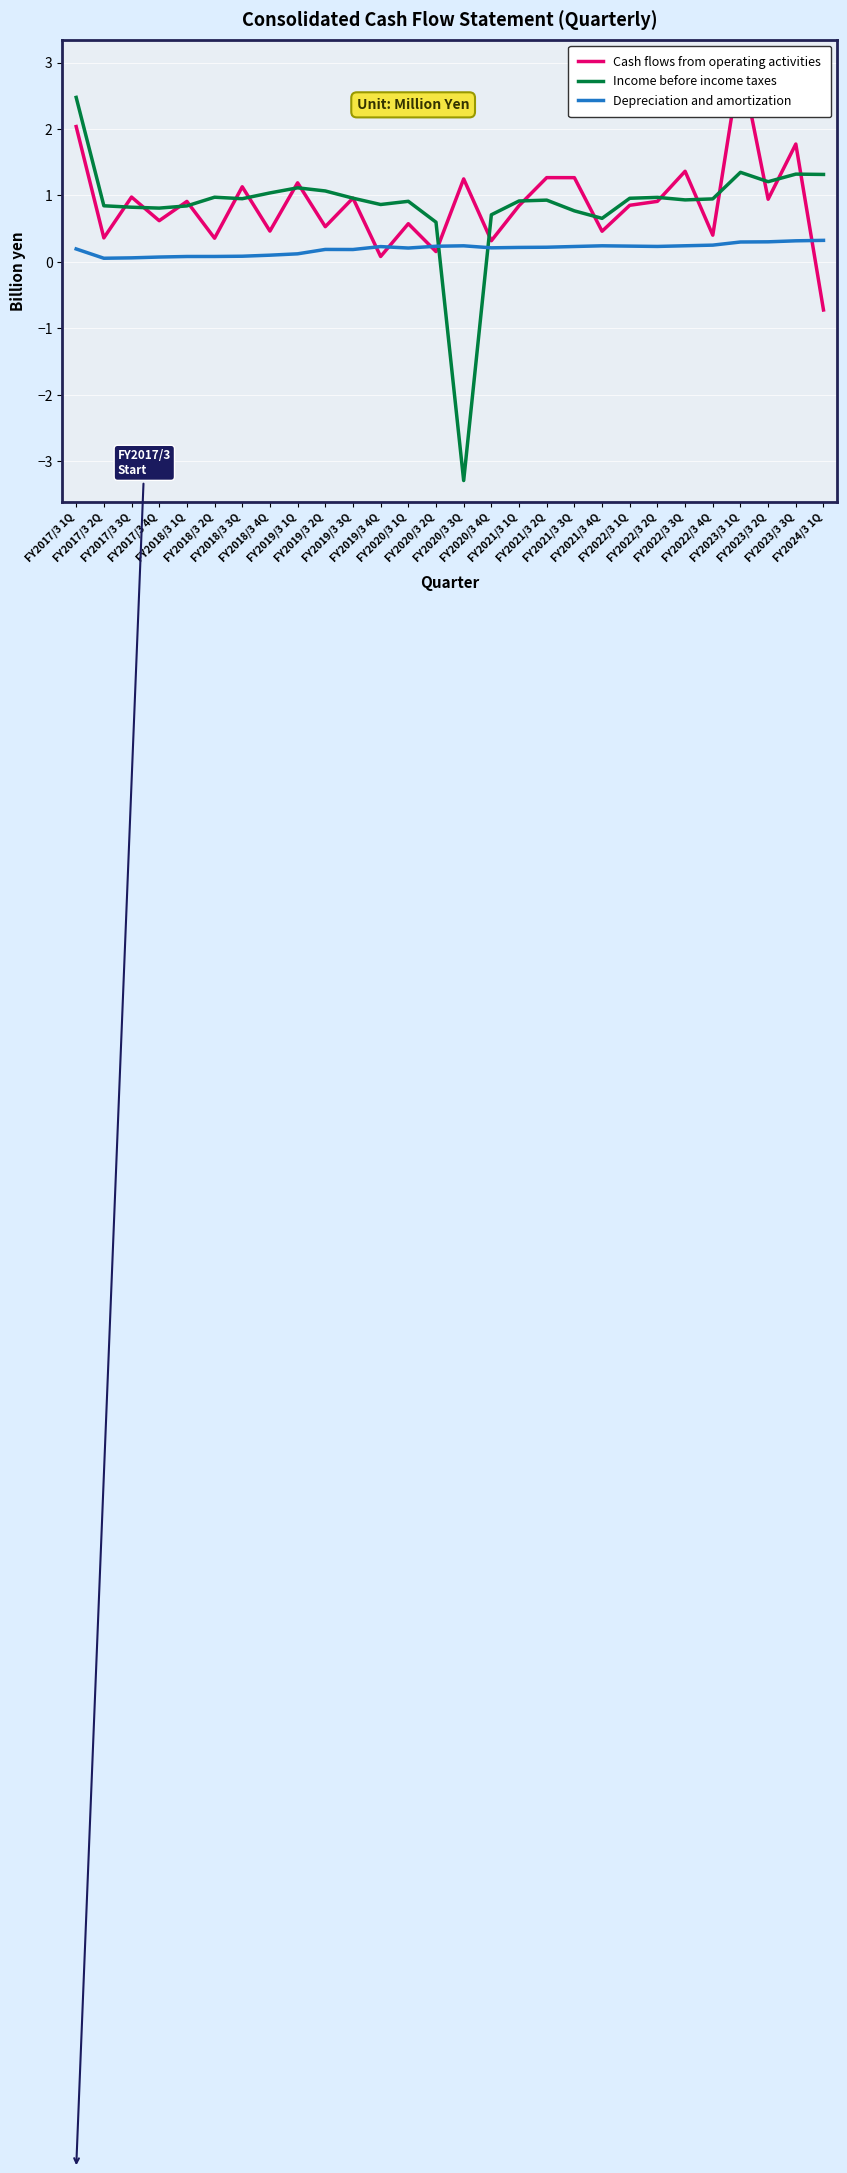

How many data points in Cash flows from operating activities are above 0?

27